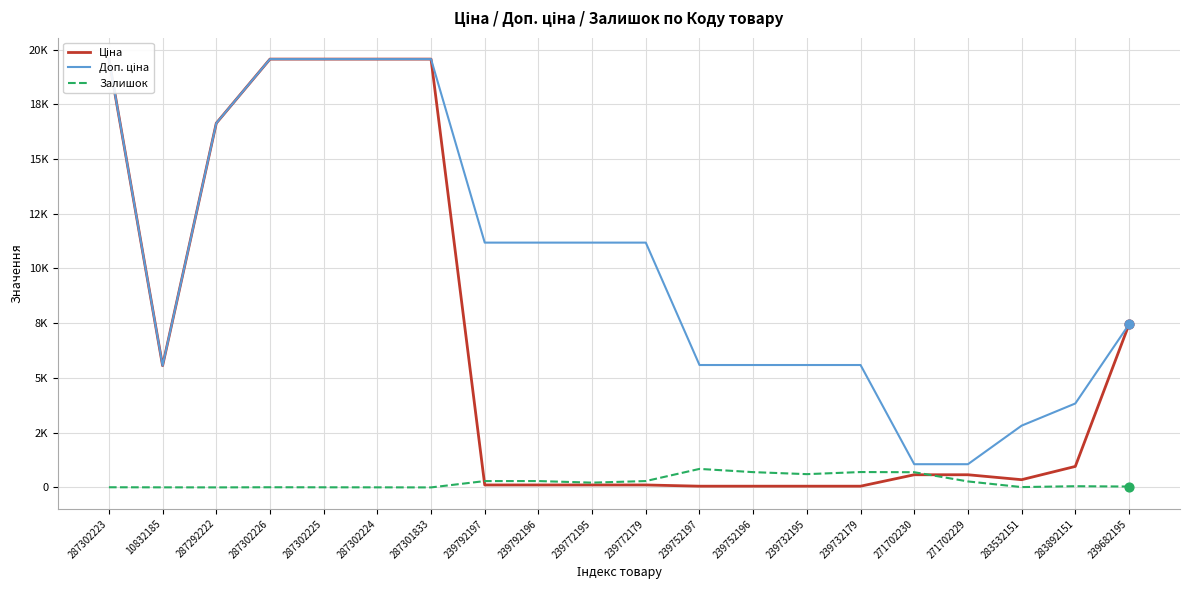

Which series contains the lowest Y value?

Залишок